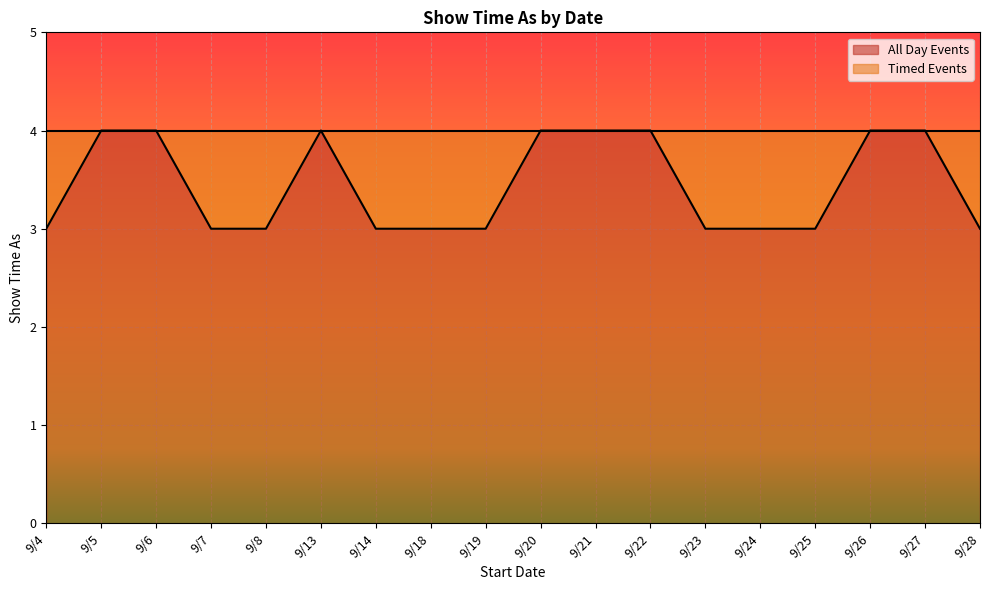

Between 9/19 and 9/4, which is larger?

9/19